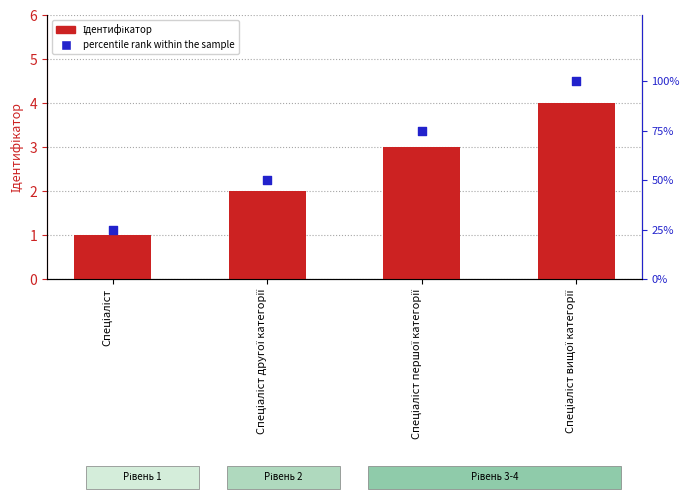

What are all the series names shown in the legend?

Ідентифікатор, percentile rank within the sample